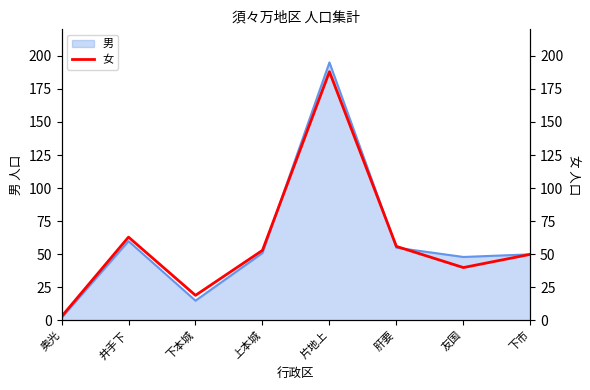

Between 下市 and 肝要, which is larger?

肝要